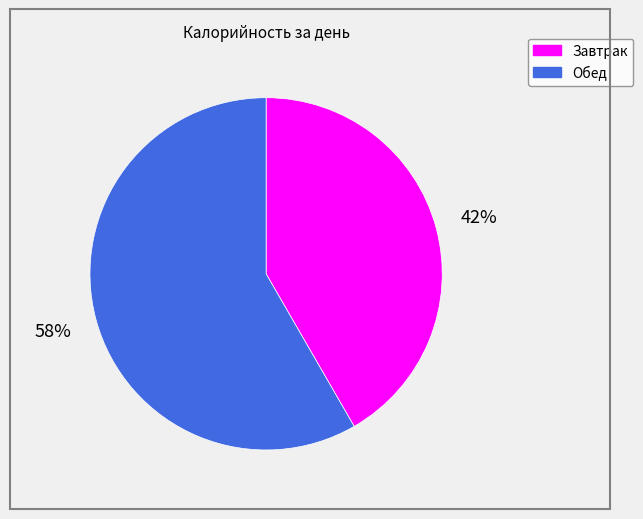

Which has a higher value, Обед or Завтрак?

Обед